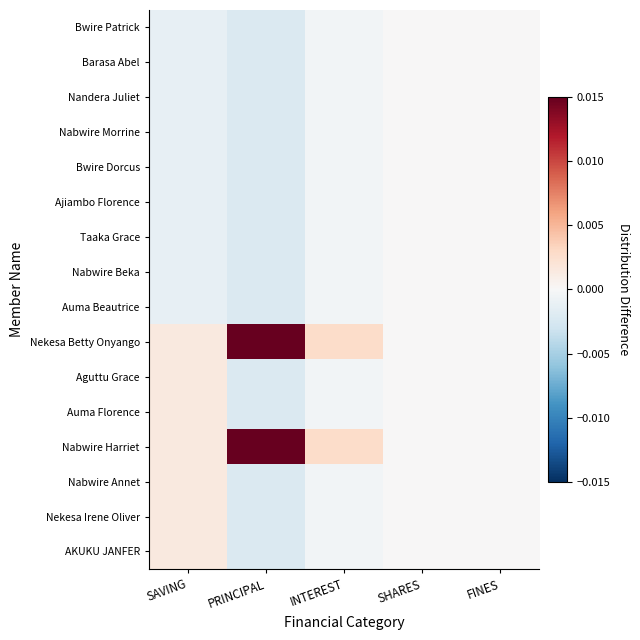

Which category has the highest value across all series?

PRINCIPAL